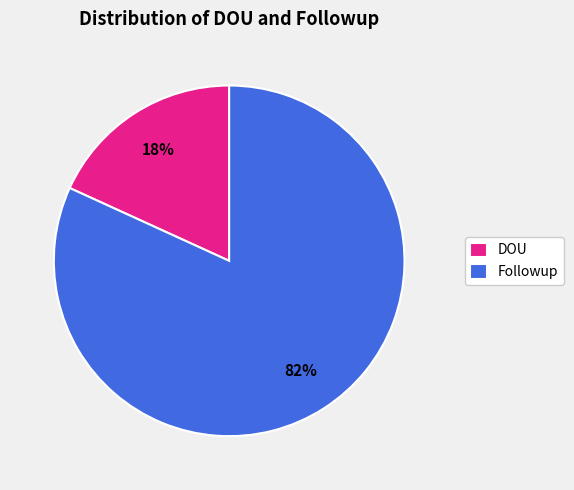

To the nearest percent, what is the difference between the largest and smallest slice percentages?

64%